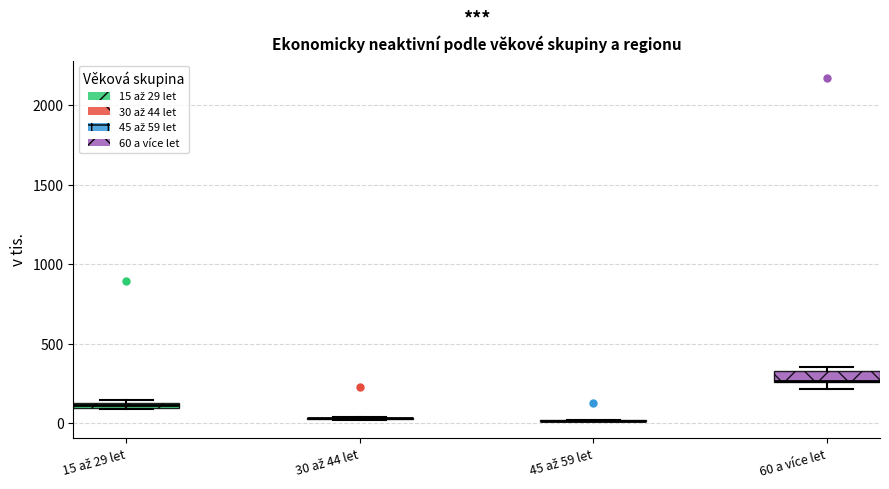

Where is the lower edge of the box for 15 až 29 let on the y-axis? The values are not printed on the chart, so give them approximately, as read against the axis.

100